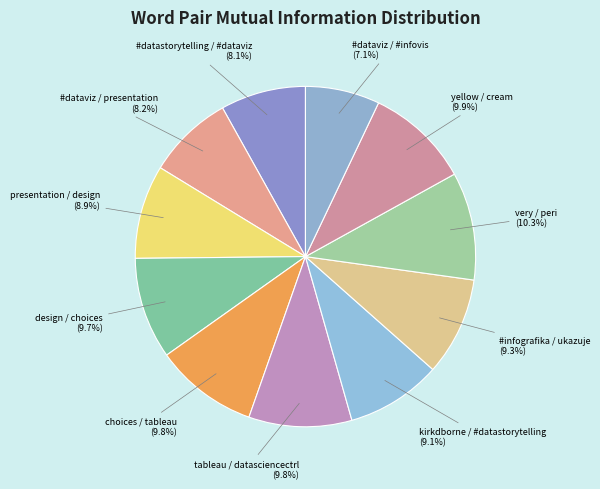

To the nearest percent, what percentage of the pie is #datastorytelling / #dataviz?

8%